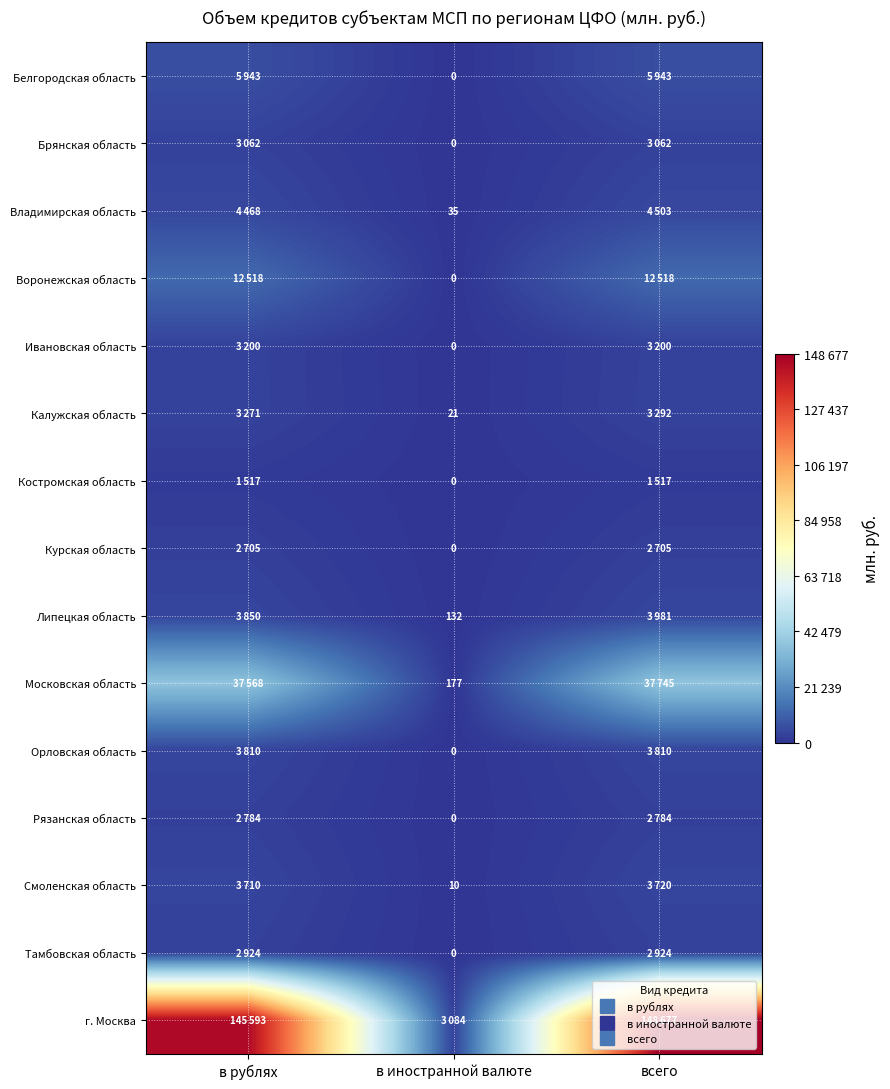

Count the number of data series in this chart.

15